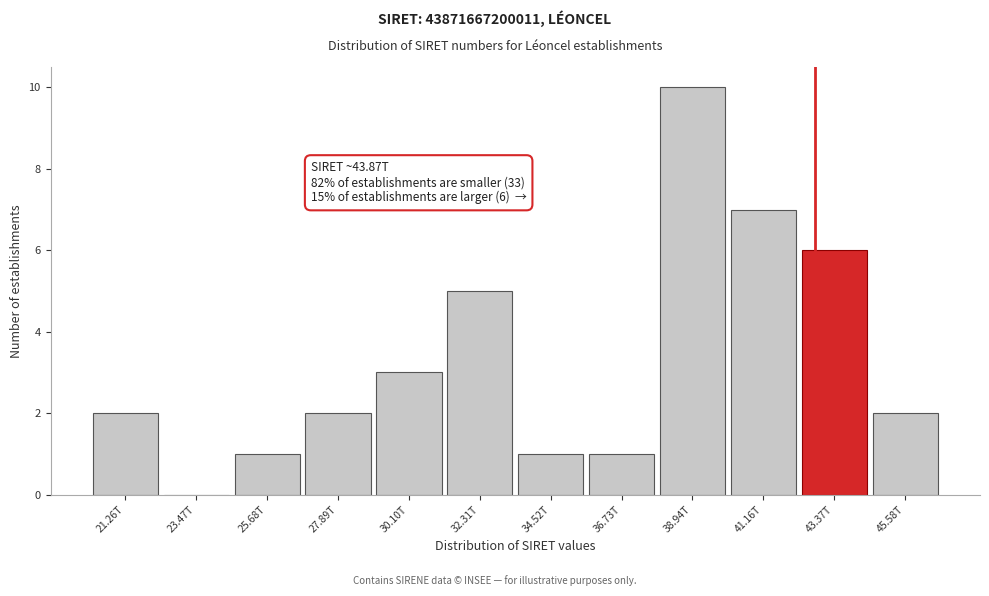

Reading right to left, what are all the values shown in this chart?

45.58T=2	43.37T=6	41.16T=7	38.94T=10	36.73T=1	34.52T=1	32.31T=5	30.10T=3	27.89T=2	25.68T=1	23.47T=0	21.26T=2